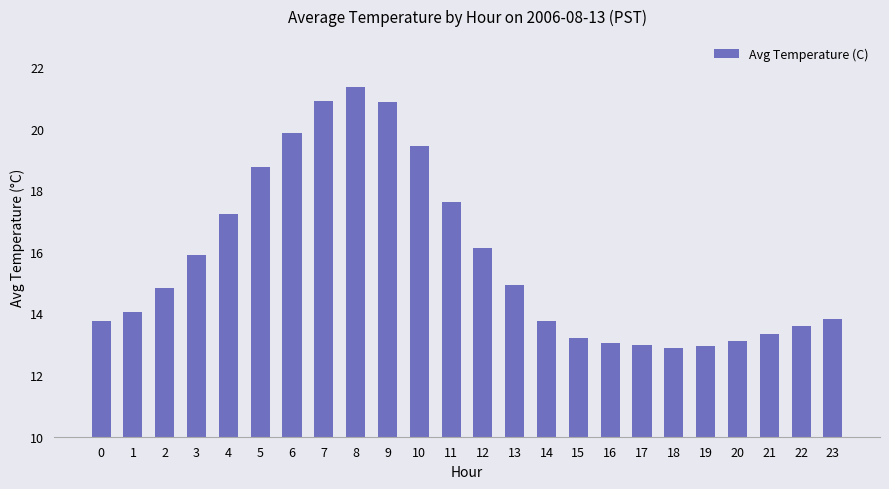

What is the ratio of the value at 5 to the value at 15?

1.4